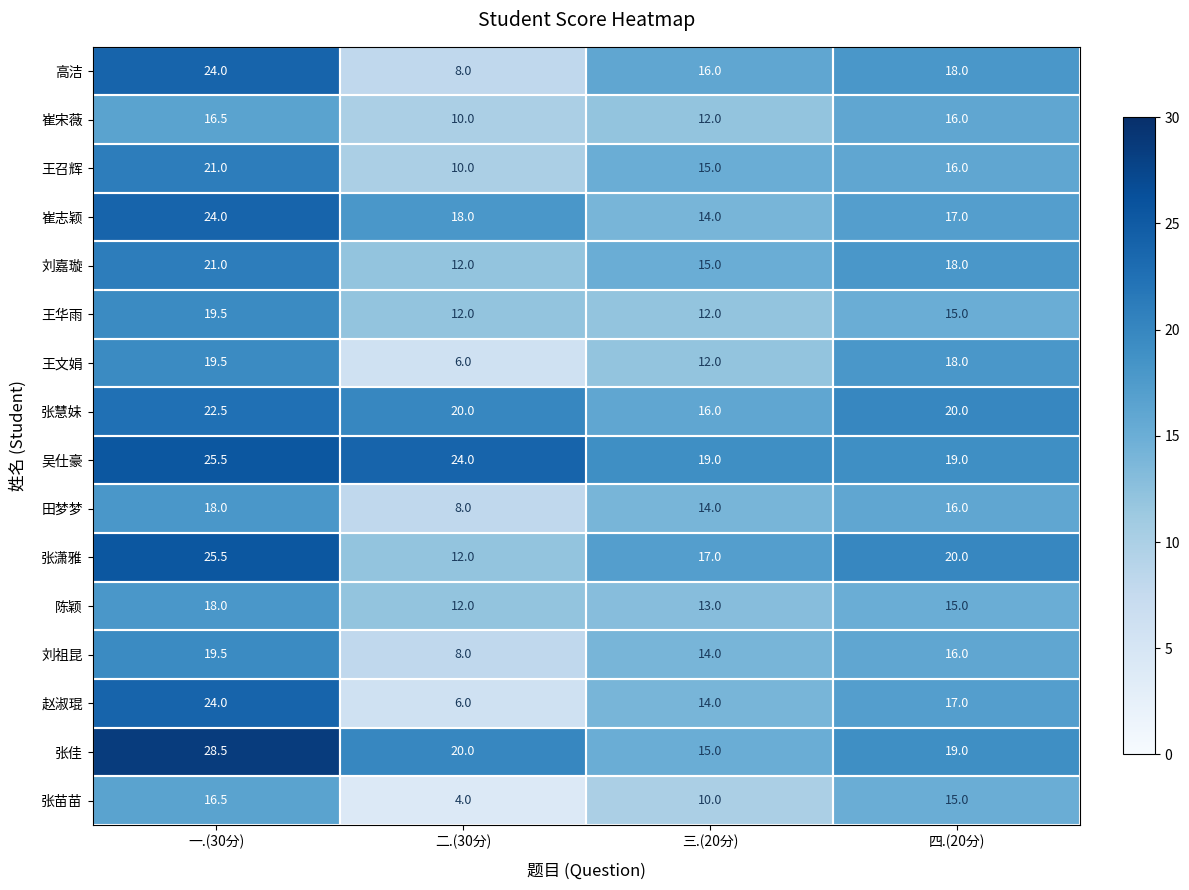

Which series has the largest total across all categories?

吴仕豪